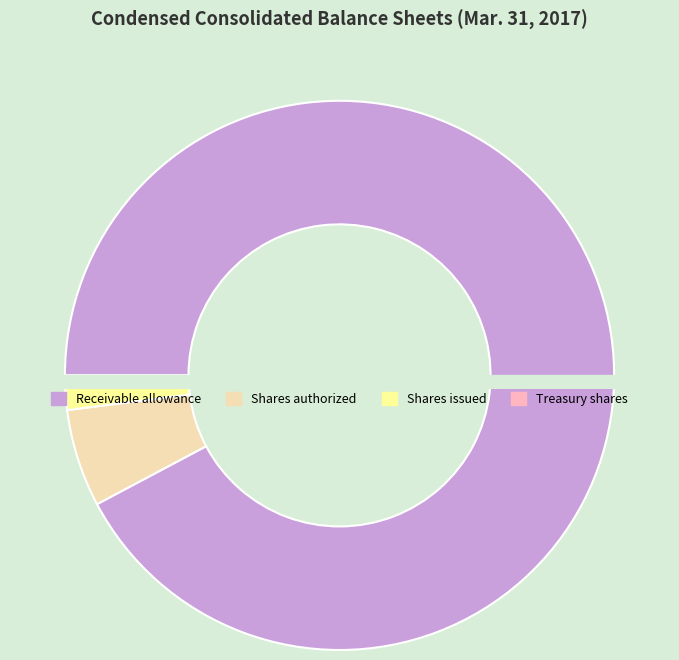

What percentage is the Accounts and notes receivable, allowance slice, to the nearest percent?

92%